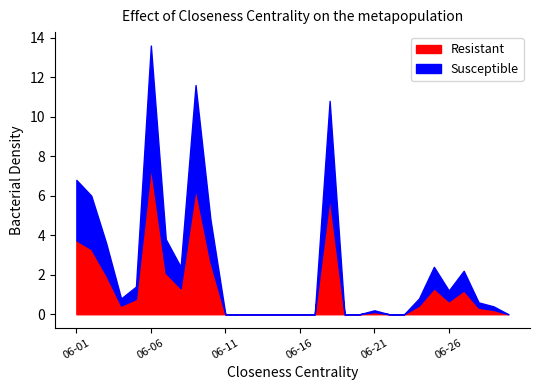

At which category does the data reach its first local valley?

06-04